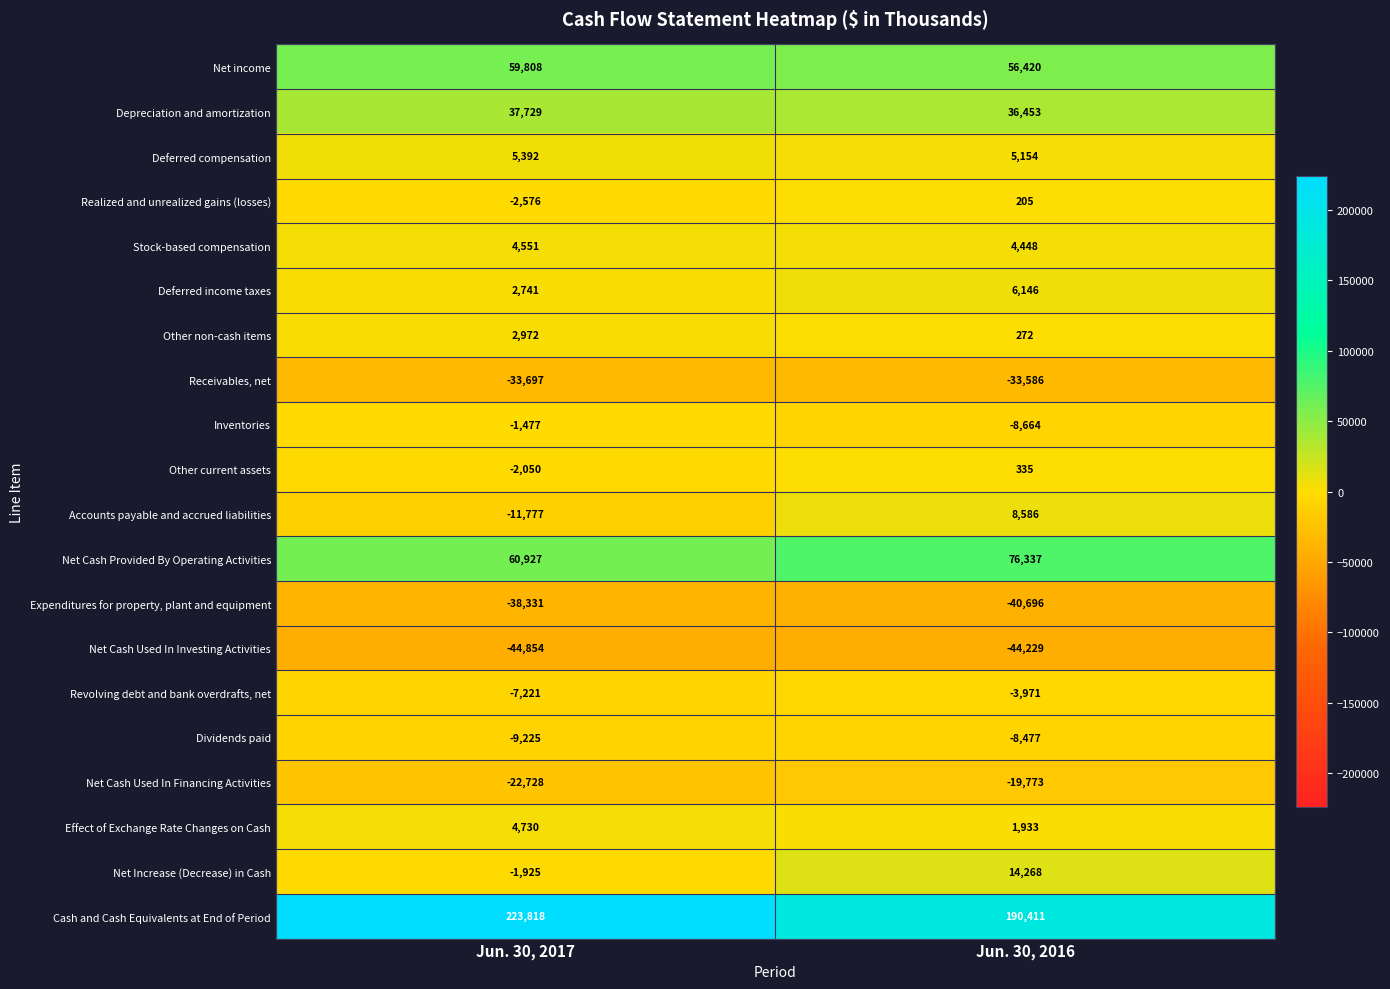

What is the sum of the Effect of Exchange Rate Changes on Cash values at Jun. 30, 2017 and Jun. 30, 2016?

6663